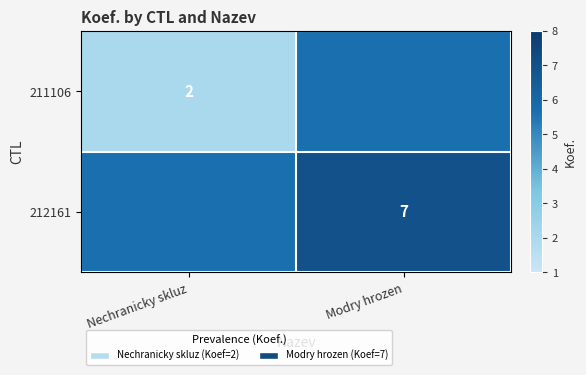

True or false: 212161 has a value of 10 at Modry hrozen.

False